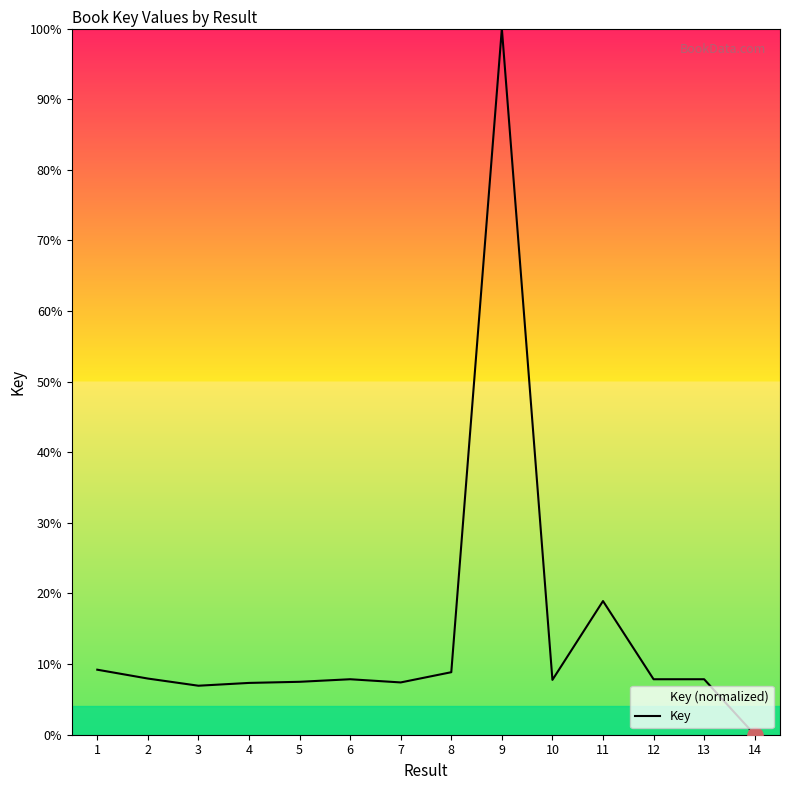

Approximately how many times larger is the value at 5 compared to 4?

1.0